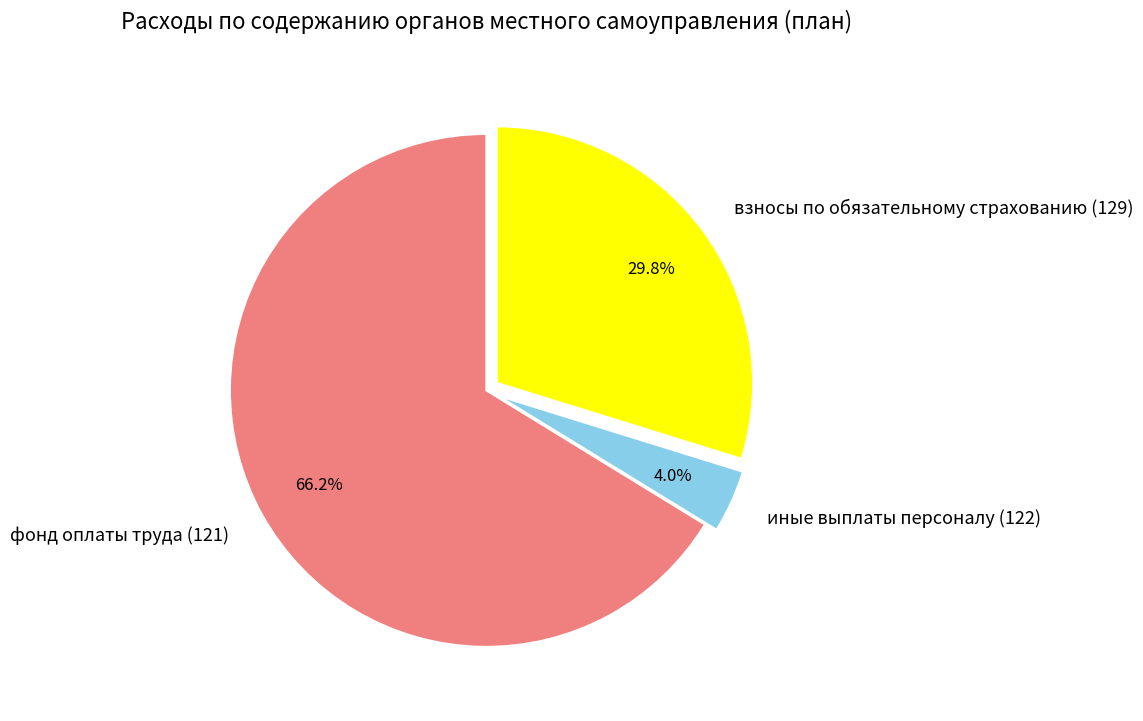

Which has a higher value, фонд оплаты труда (121) or иные выплаты персоналу (122)?

фонд оплаты труда (121)